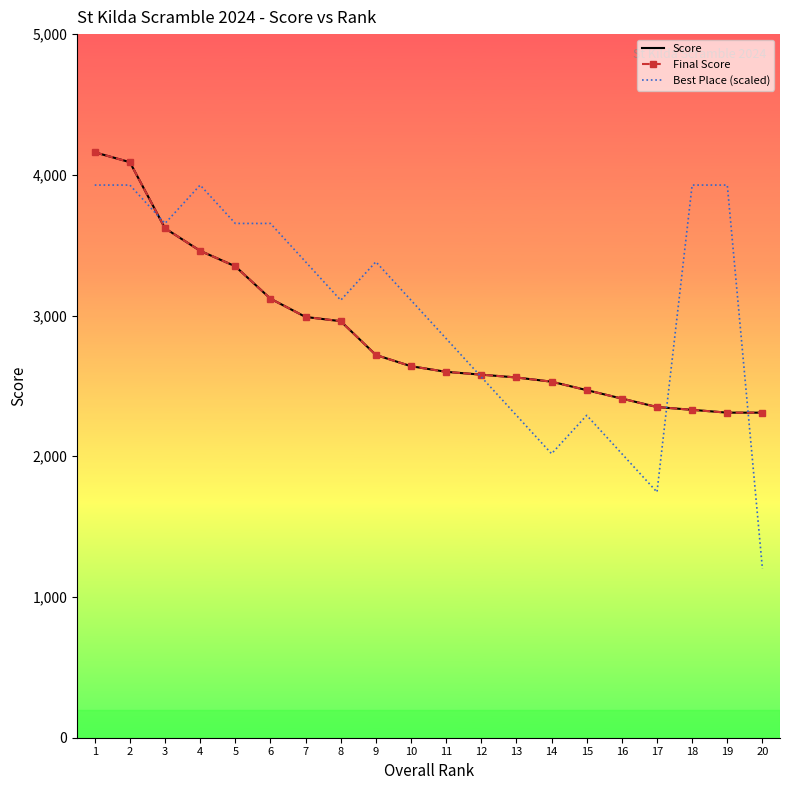

Which series has the largest range (max minus min)?

Best Place (scaled)